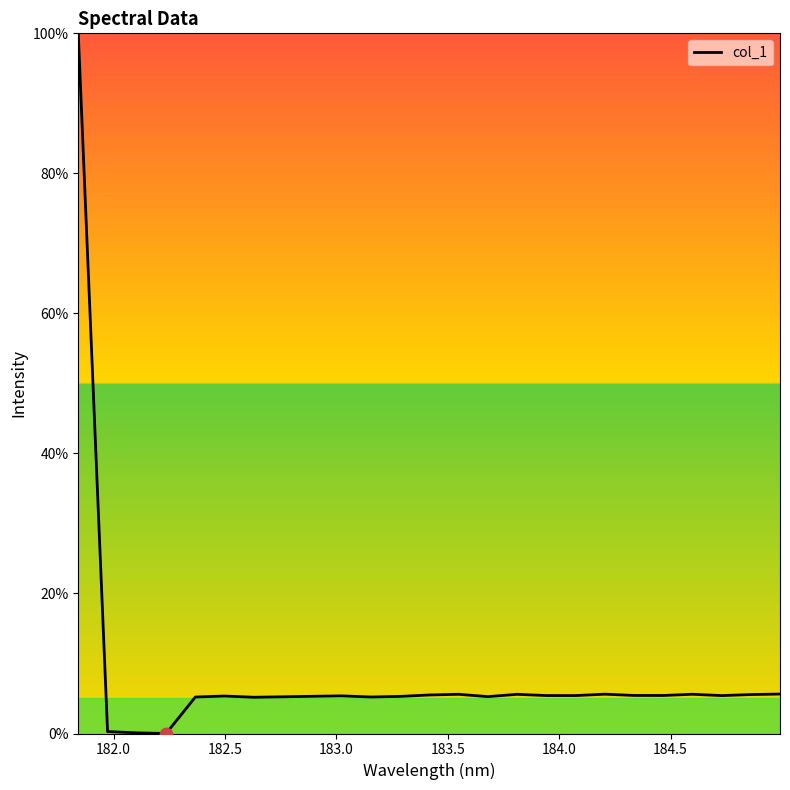

What is the maximum value shown in the chart?

100.0